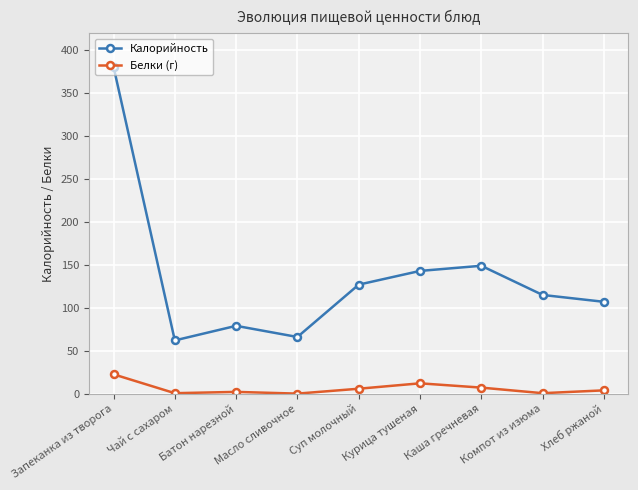

Which series has the widest spread of values?

Калорийность